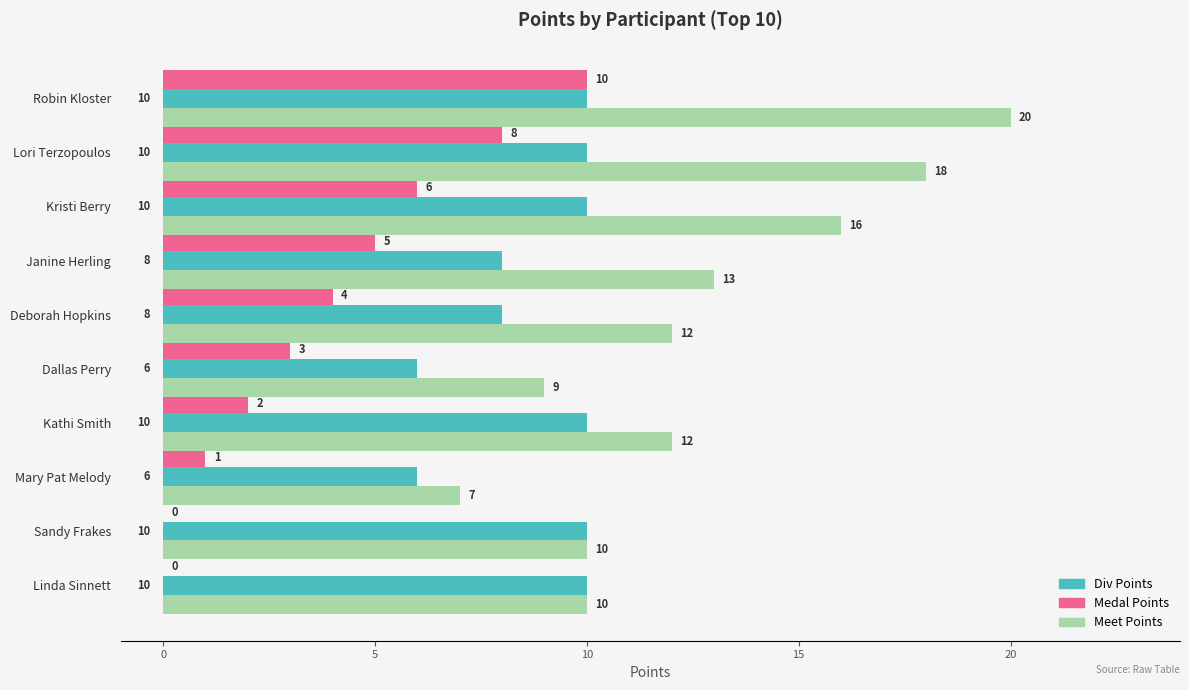

At which category is the sum across all series the highest?

Robin Kloster